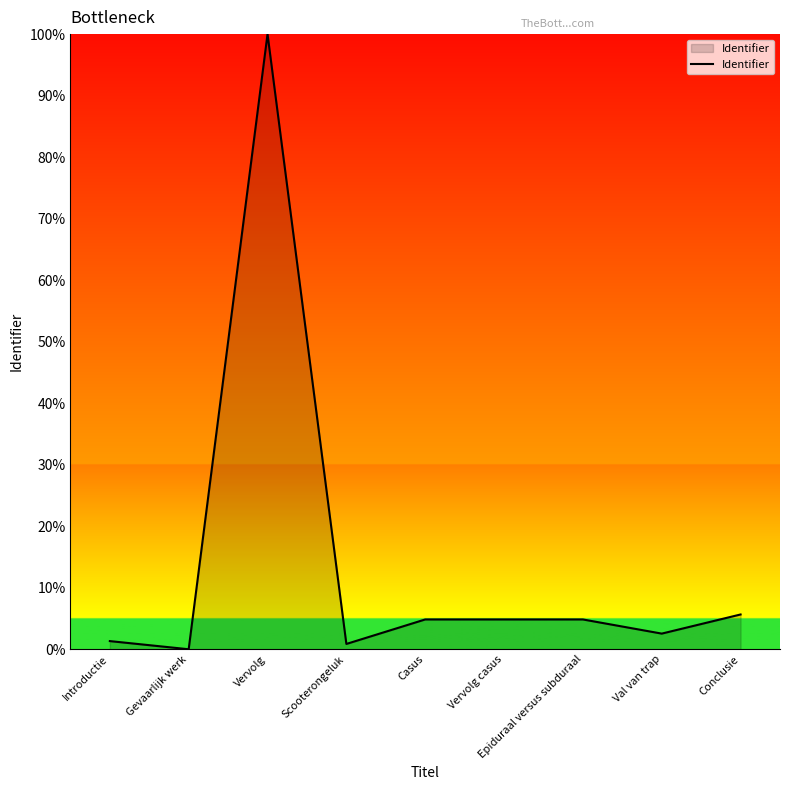

What position from the left is Epiduraal versus subduraal?

7